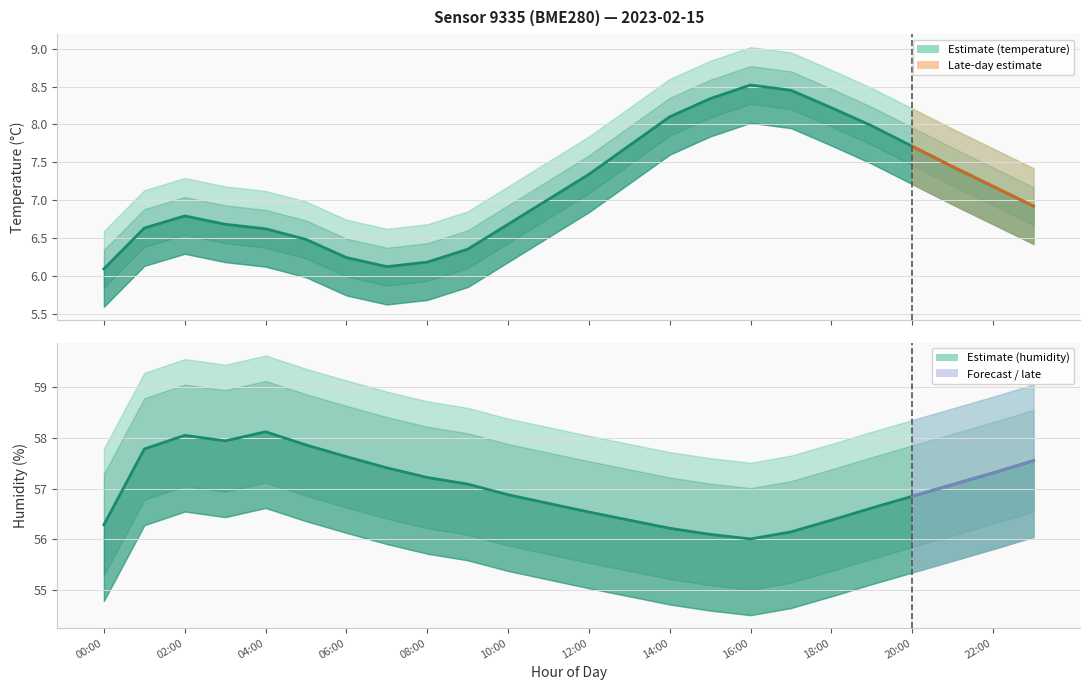

True or false: Humidity (%) and Temperature (°C) cross at least once.

False